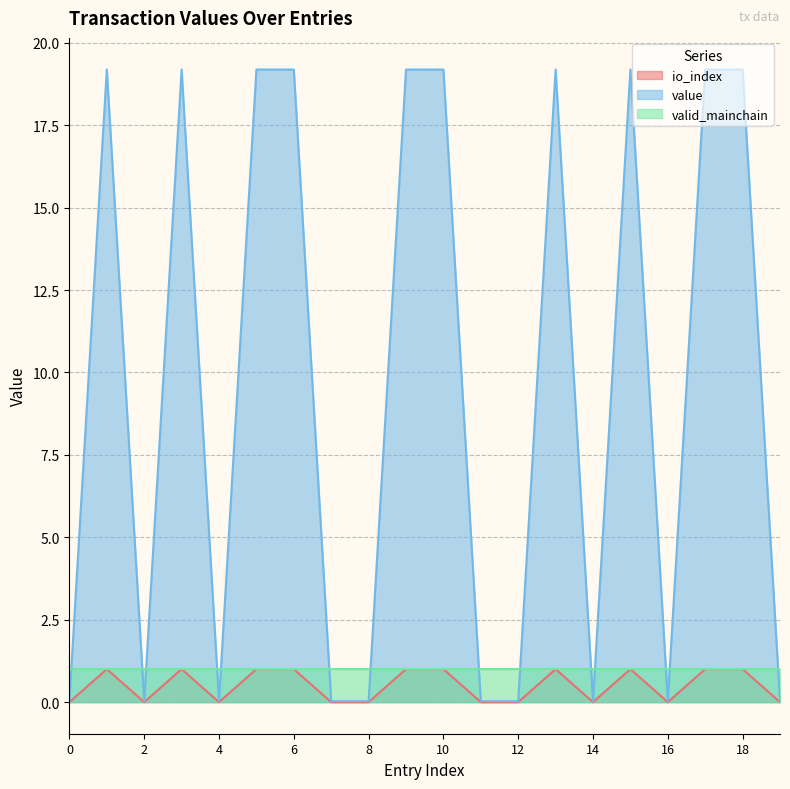

Where is the first local minimum for io_index?

2